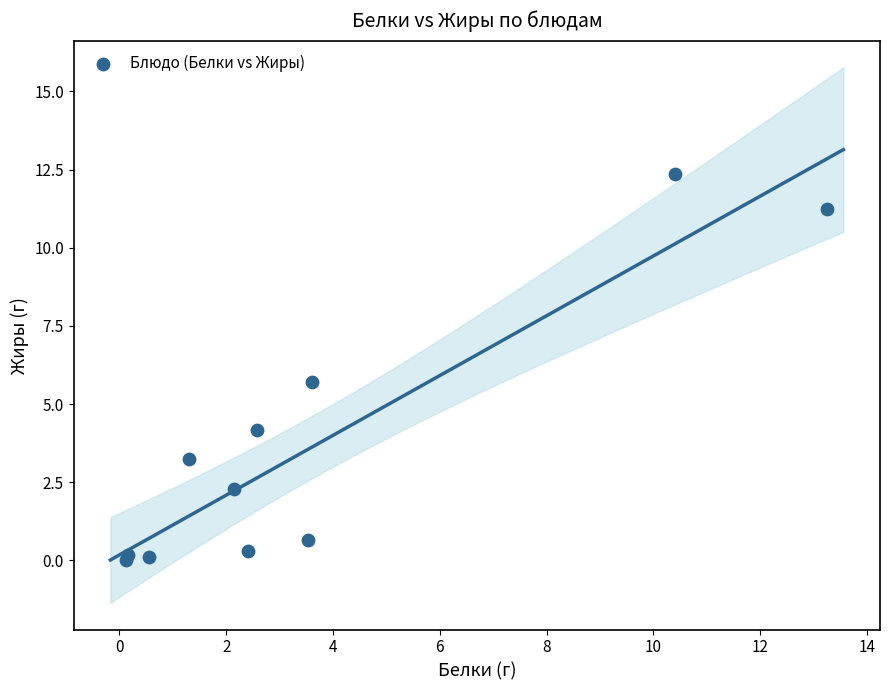

What Y value in the scatter plot is closest to 6?

5.7